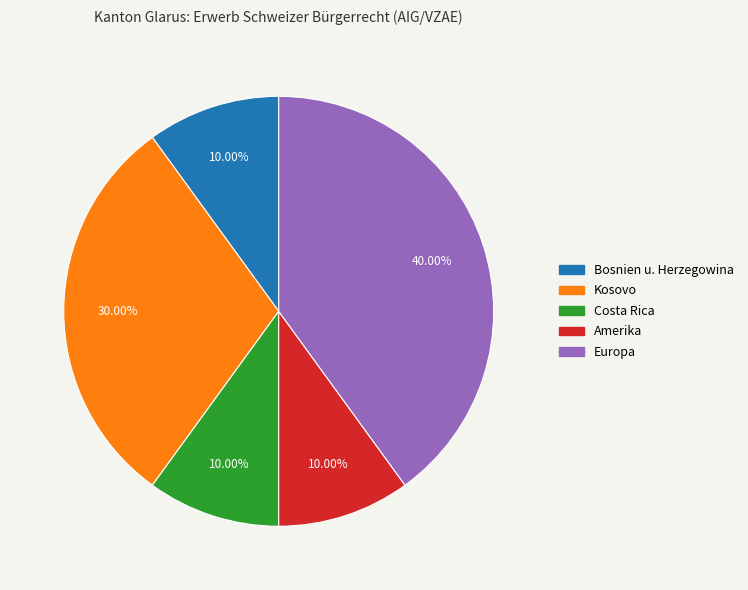

What percentage do Europa and Bosnien u. Herzegowina together represent?

50.0%